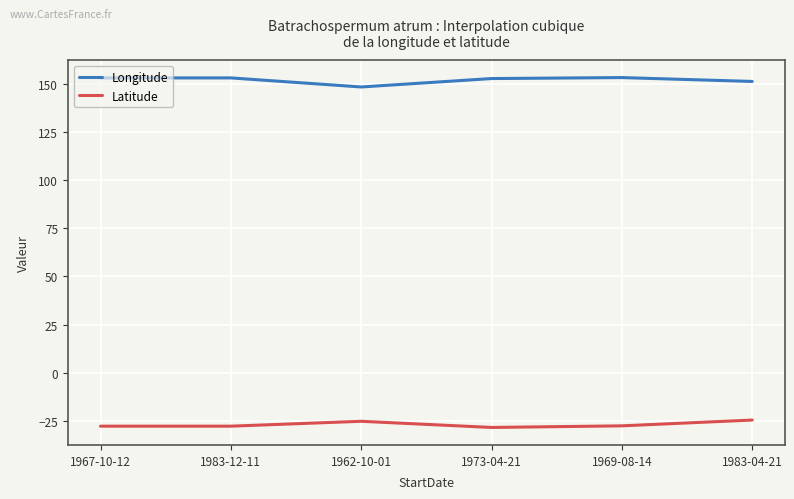

Rank the series by their average value, from highest to lowest.

Longitude, Latitude